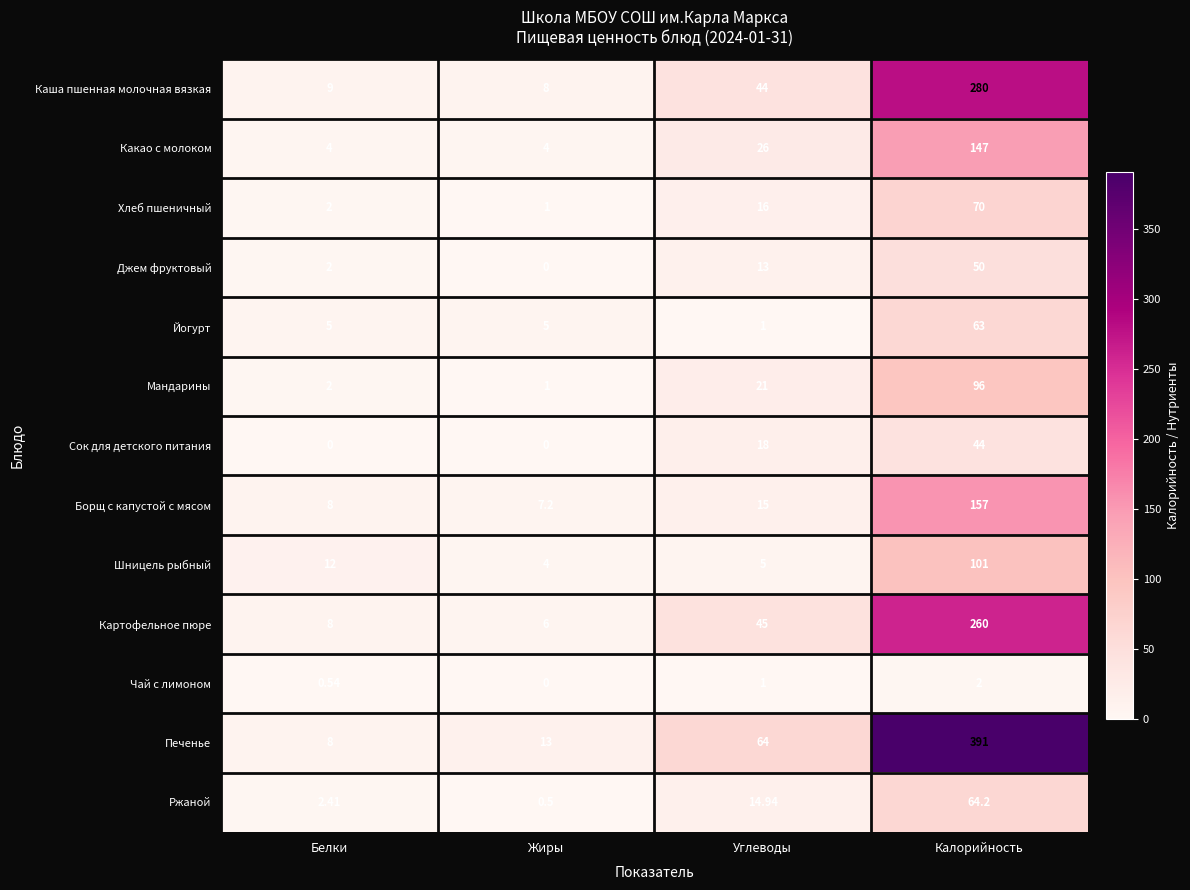

Which label corresponds to the largest value in the chart?

Калорийность